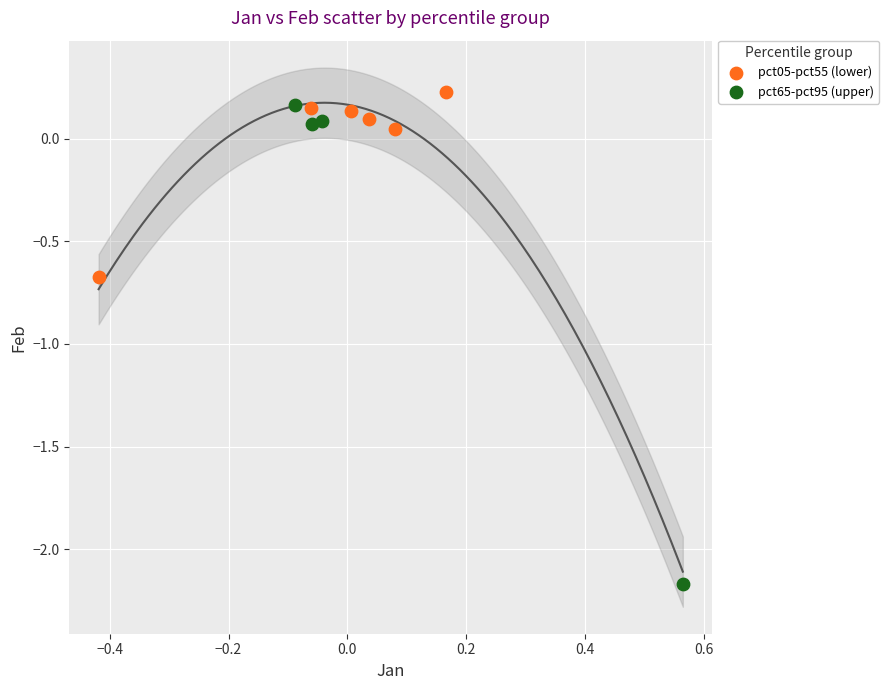

What are all the series names shown in the legend?

pct05-pct55 (lower), pct65-pct95 (upper)